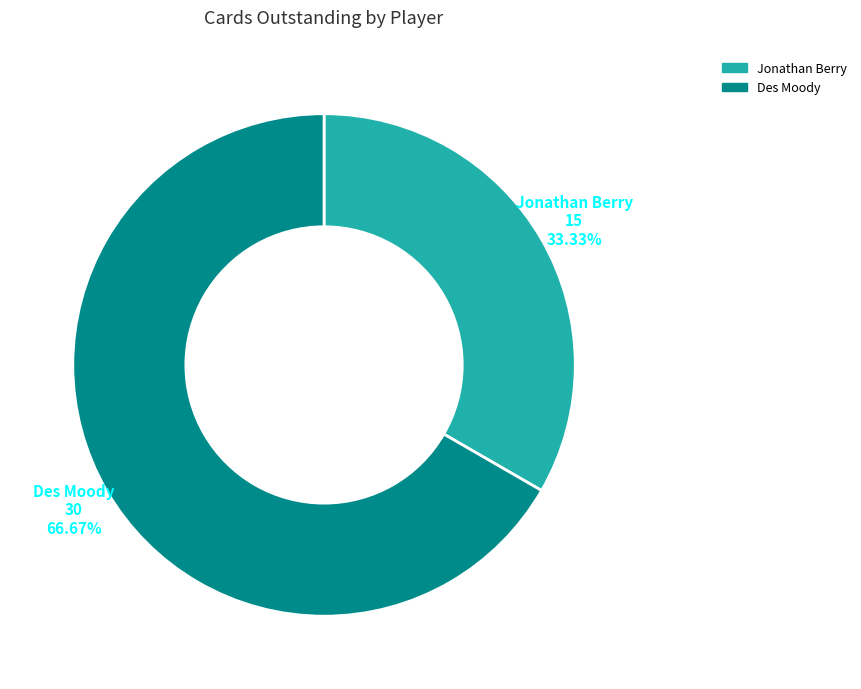

True or false: Jonathan Berry accounts for 33% of the total.

True